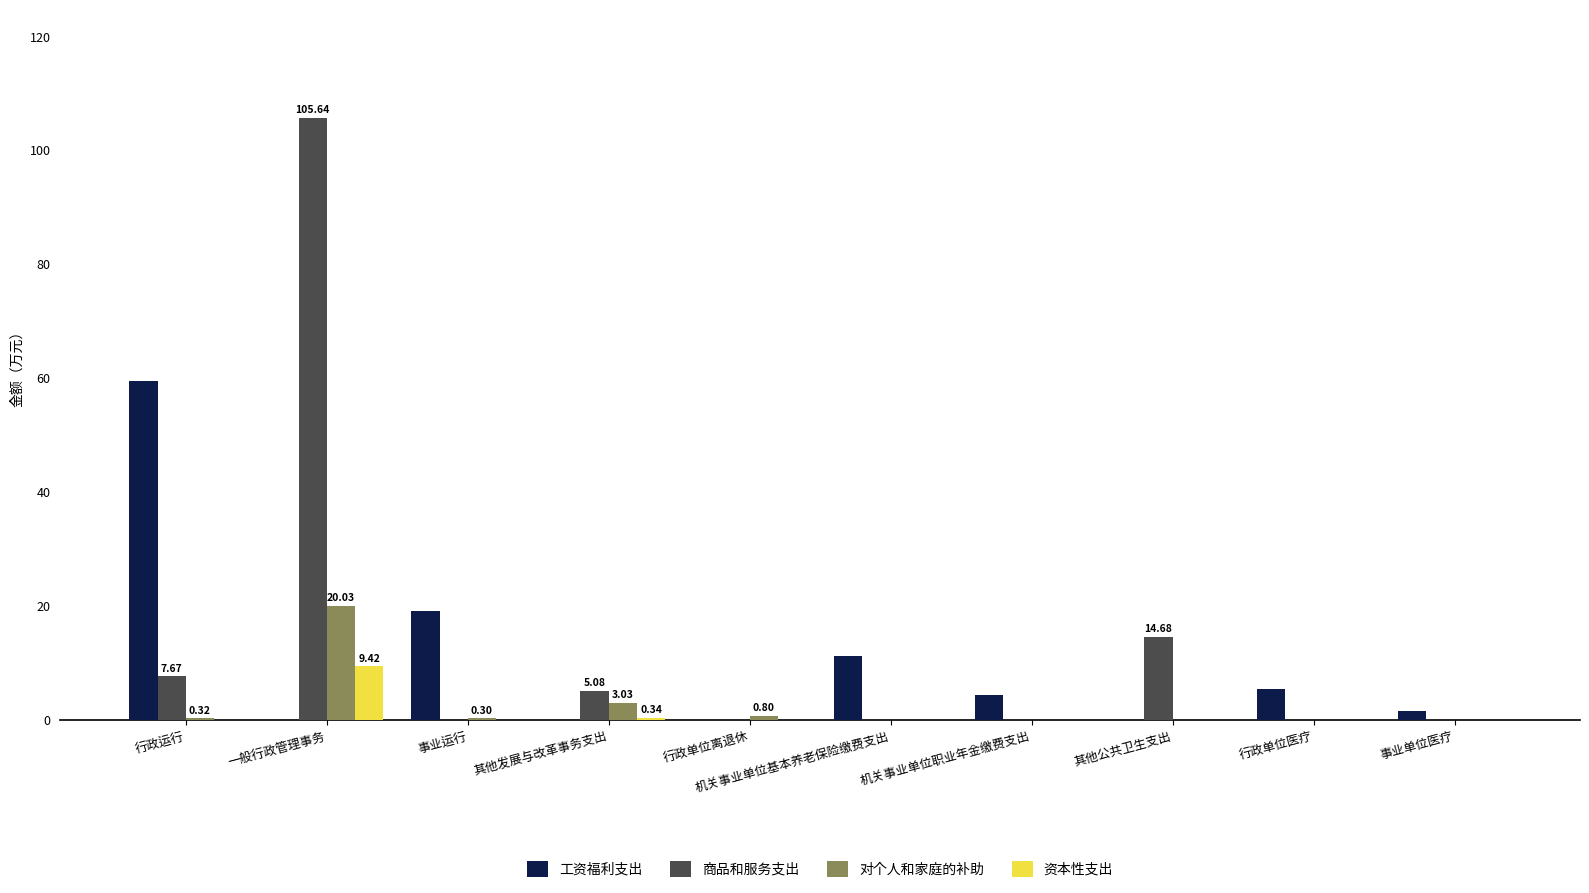

At which label is 工资福利支出 closest to 29?

事业运行